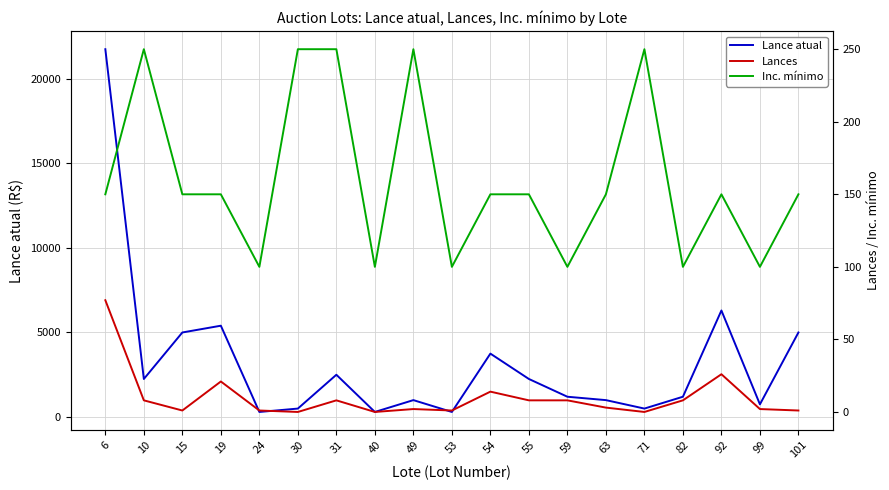

Which series has the largest range (max minus min)?

Lance atual